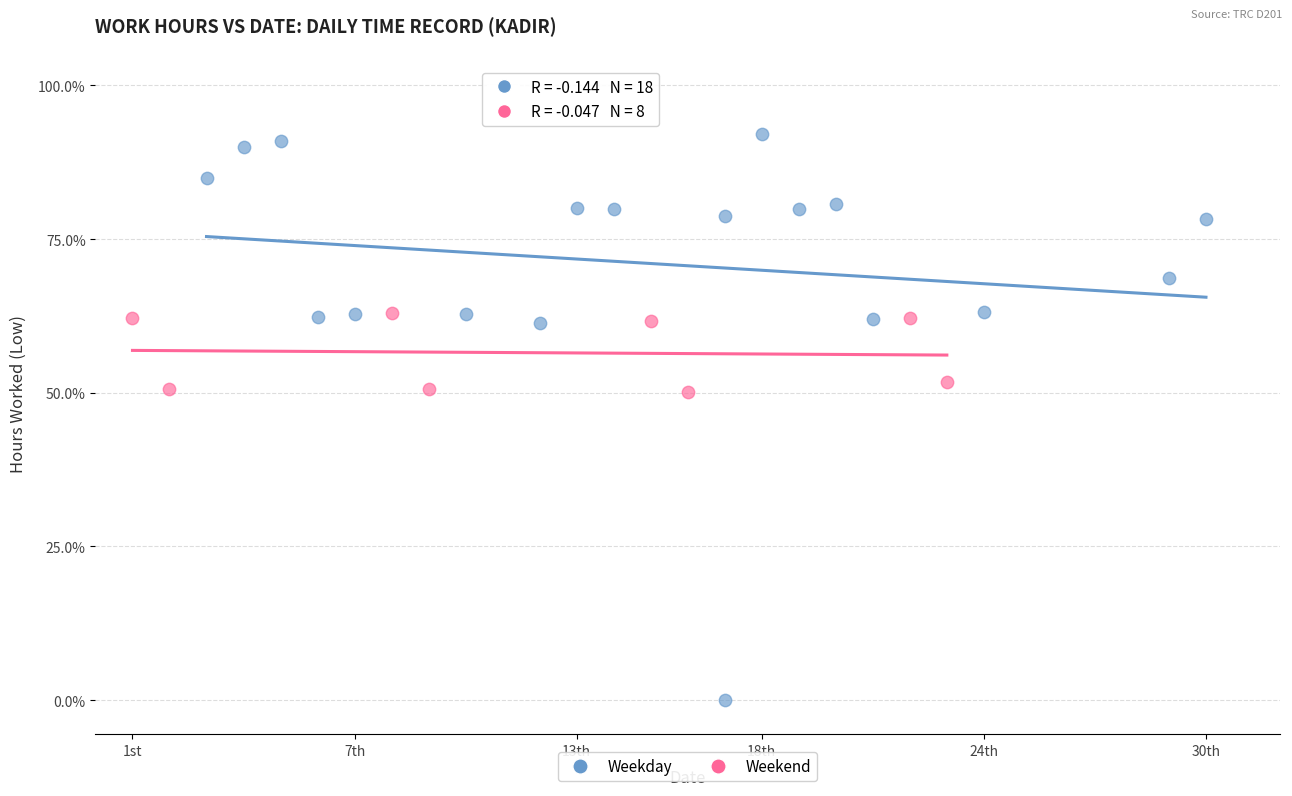

What are all the series names shown in the legend?

Weekday, Weekend